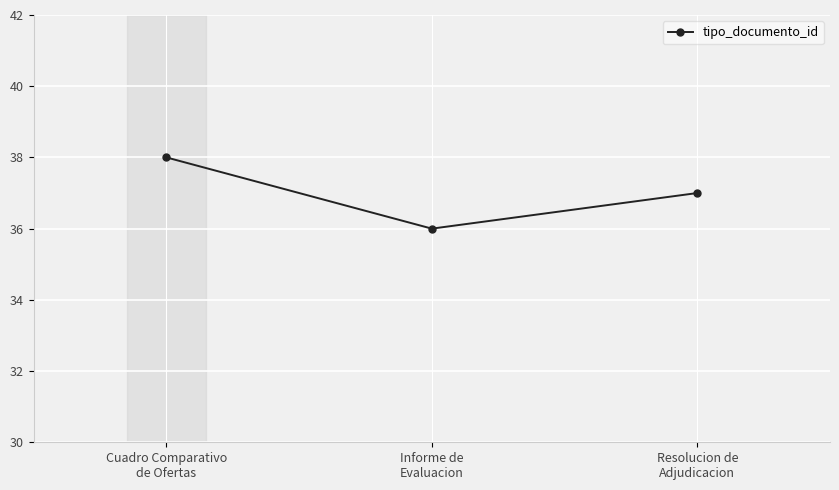

List the labels in order of value, largest first.

Cuadro Comparativo
de Ofertas, Resolucion de
Adjudicacion, Informe de
Evaluacion